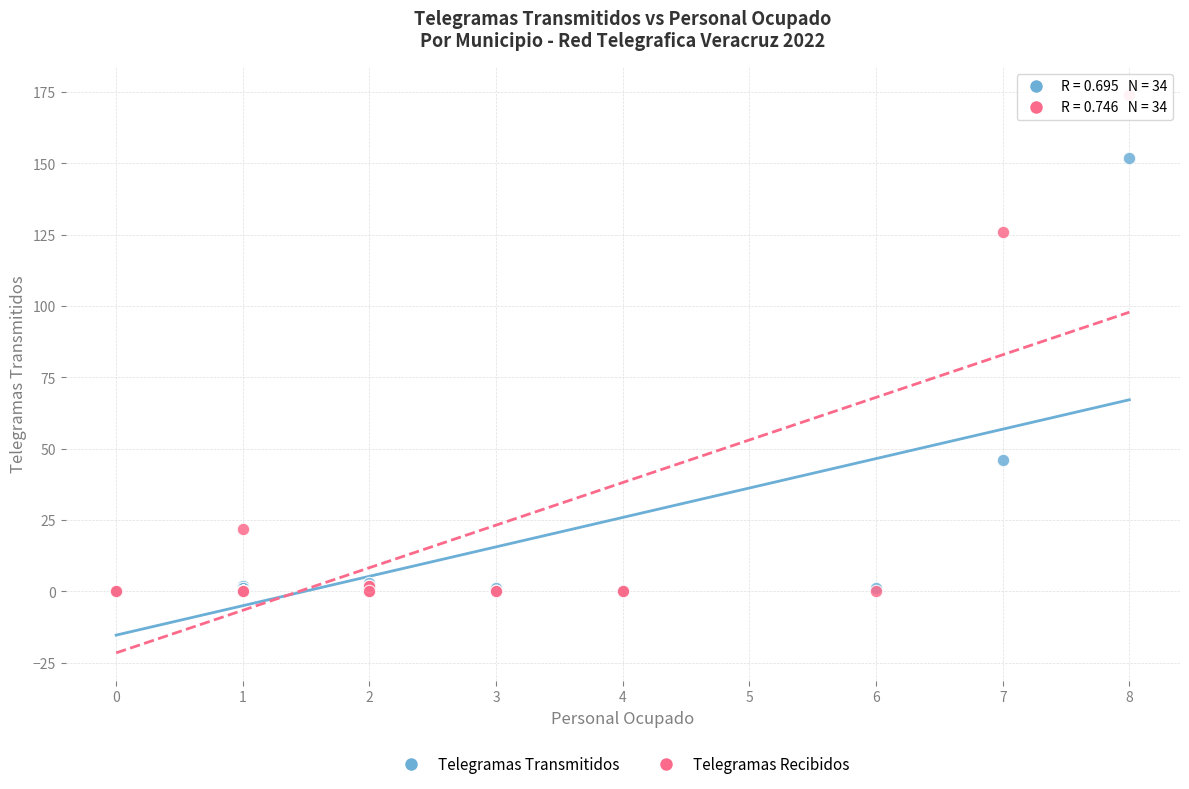

In the Telegramas Transmitidos series, what Y value is closest to 76?

46